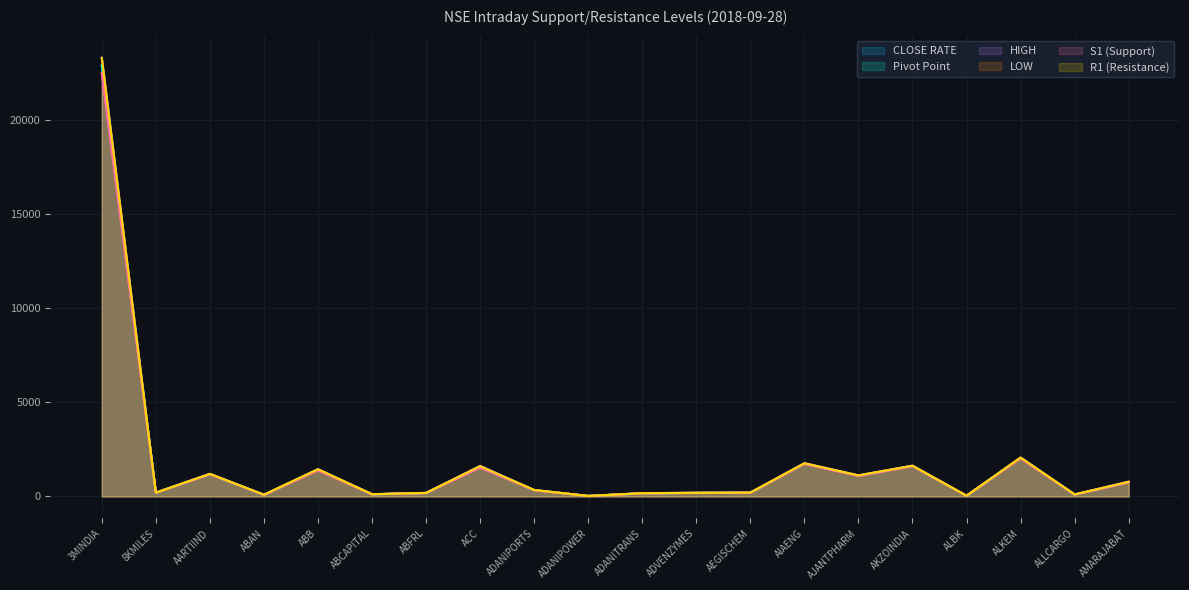

What is the total value across all series at ADANIPOWER?

154.7